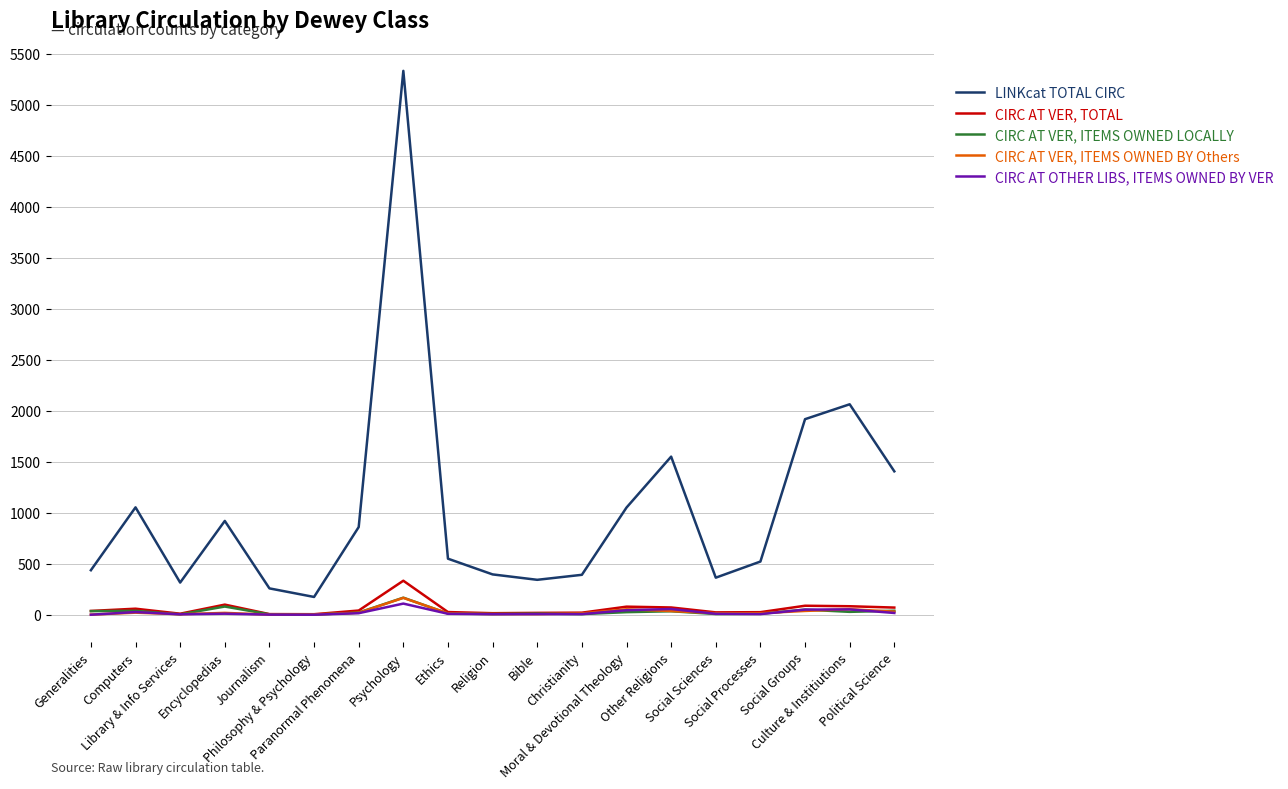

Rank the series by their maximum value, from lowest to highest.

CIRC AT OTHER LIBS, ITEMS OWNED BY VER, CIRC AT VER, ITEMS OWNED BY Others, CIRC AT VER, ITEMS OWNED LOCALLY, CIRC AT VER, TOTAL, LINKcat TOTAL CIRC